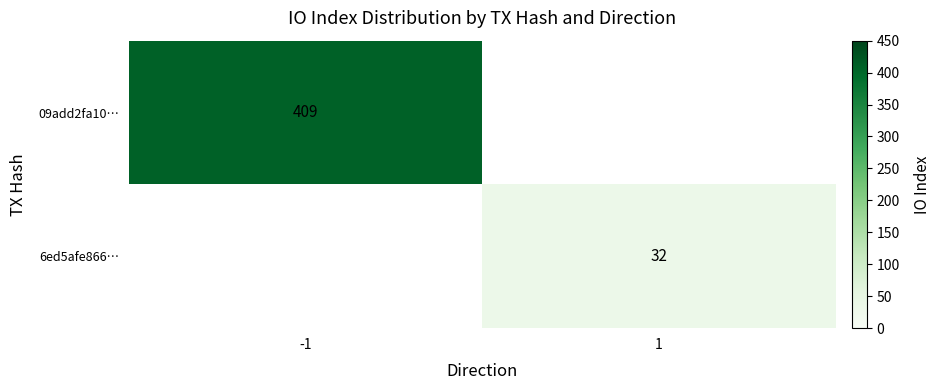

Is it true that 6ed5afe866… equals 14 at 1?

False